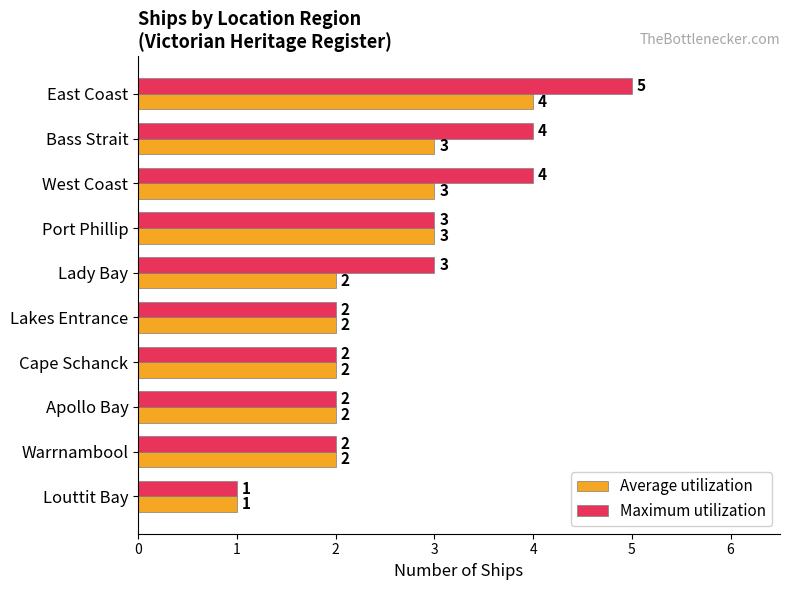

What is the maximum value for Maximum utilization?

5